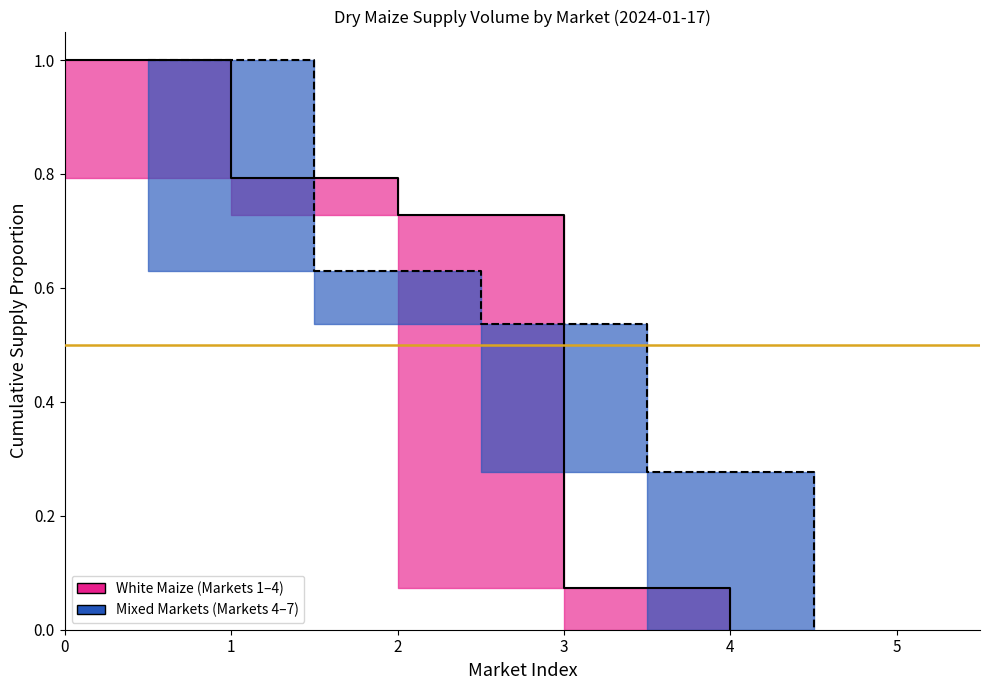

What are all the series names shown in the legend?

White Maize, Mixed Markets